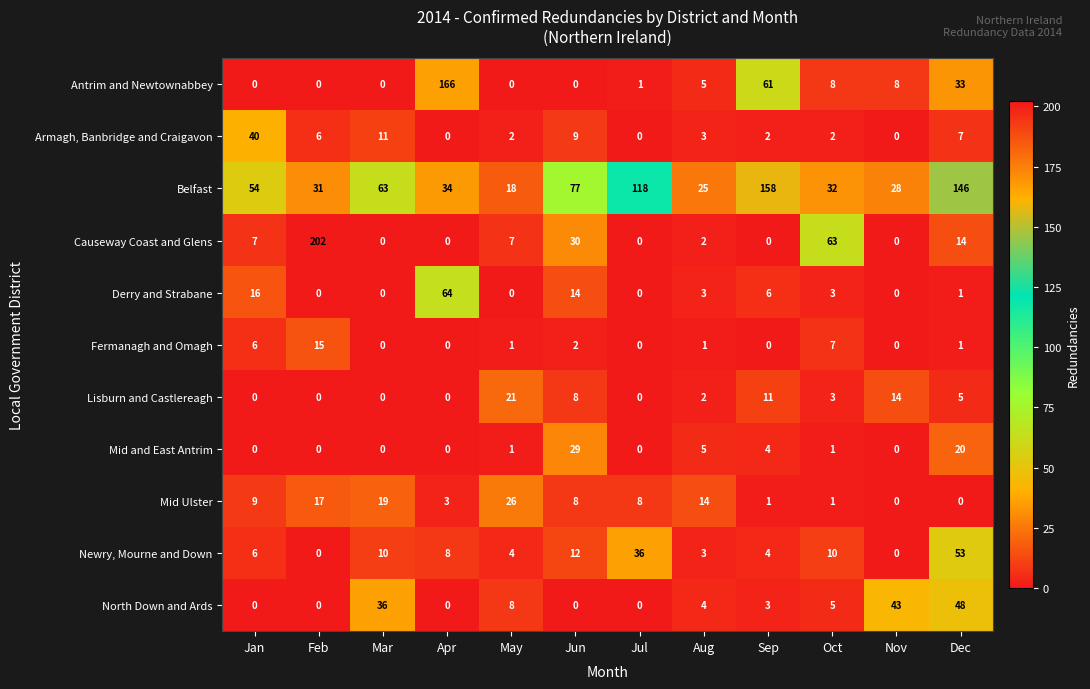

Which series has the largest total across all categories?

Belfast